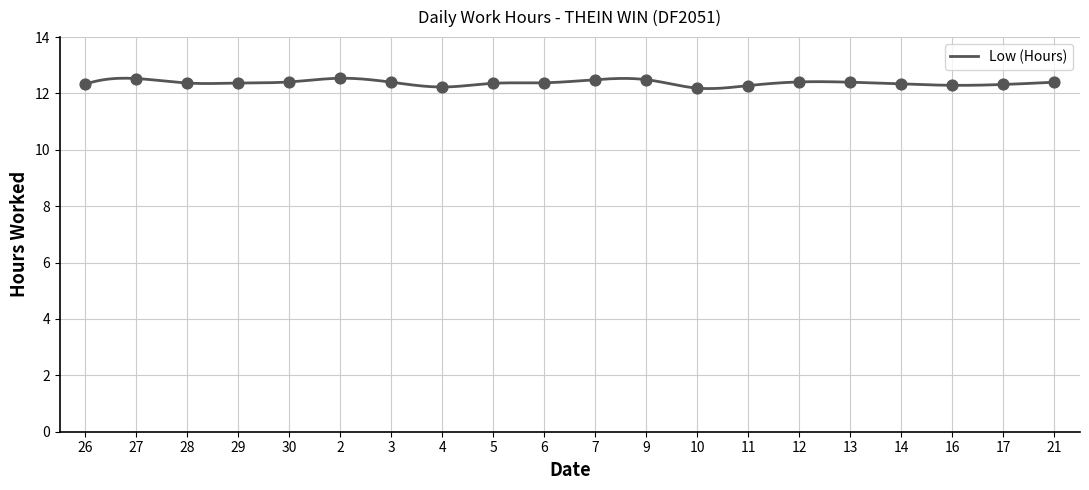

What is the greatest value displayed?

12.5